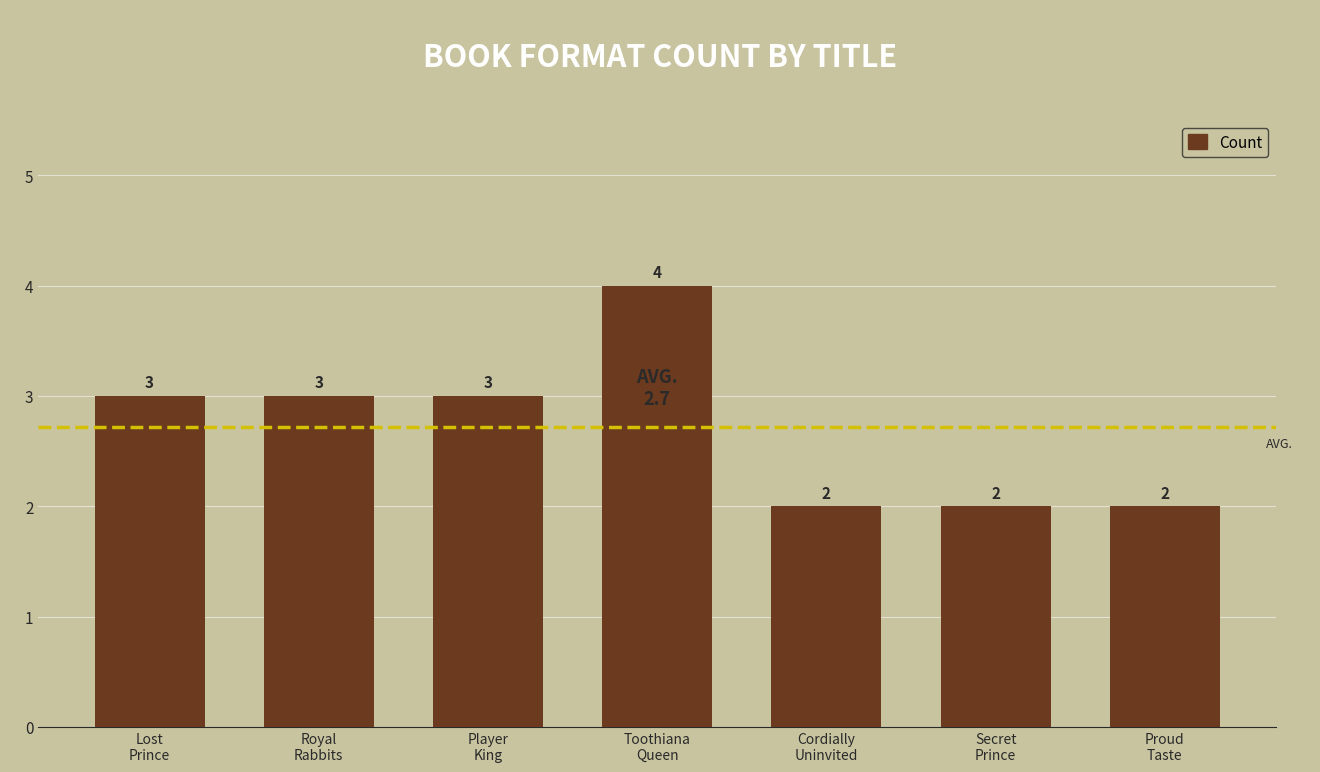

Reading left to right, transcribe all the data shown in this chart.

Lost
Prince=3	Royal
Rabbits=3	Player
King=3	Toothiana
Queen=4	Cordially
Uninvited=2	Secret
Prince=2	Proud
Taste=2